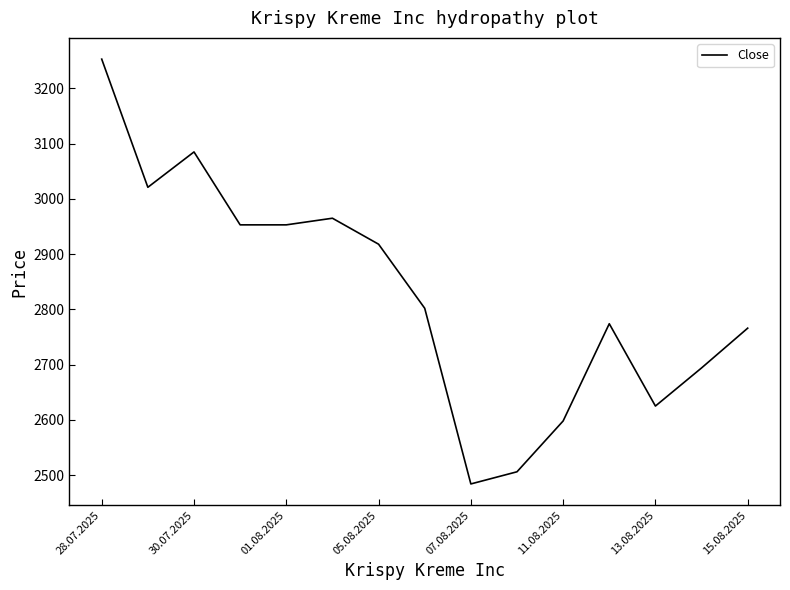

What is the smallest value displayed?

2484